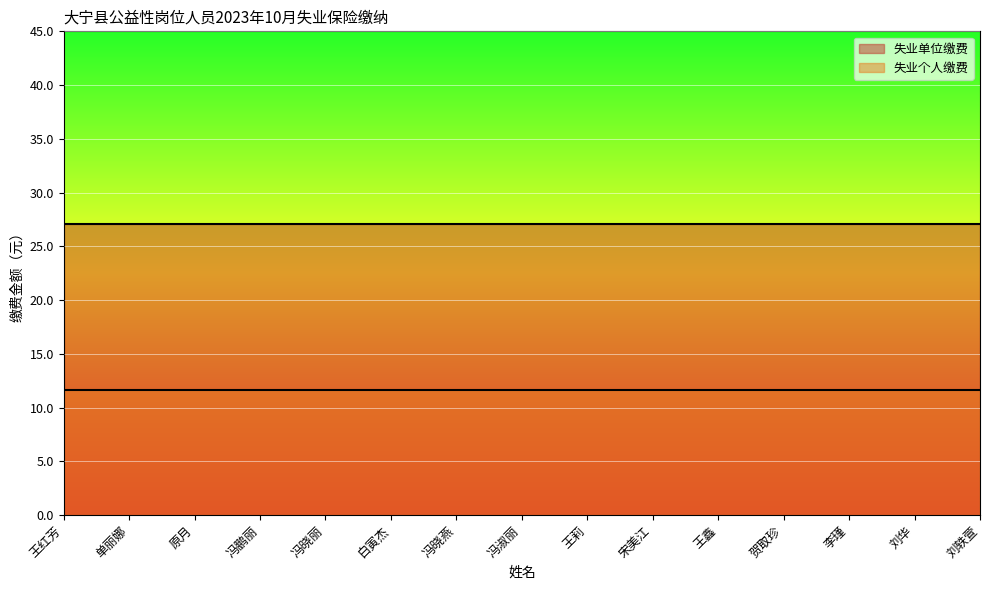

Does the chart display data point markers on the line(s)?

No